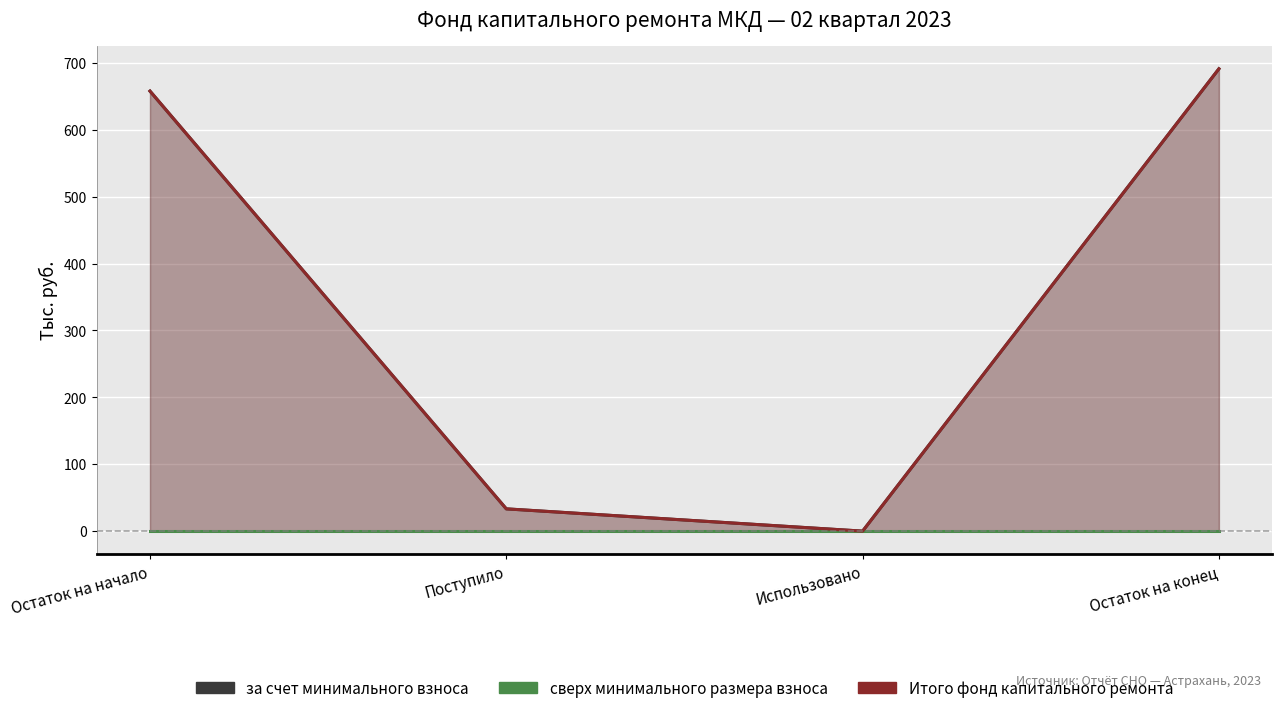

Which has a higher value, Остаток на начало or Использовано?

Остаток на начало